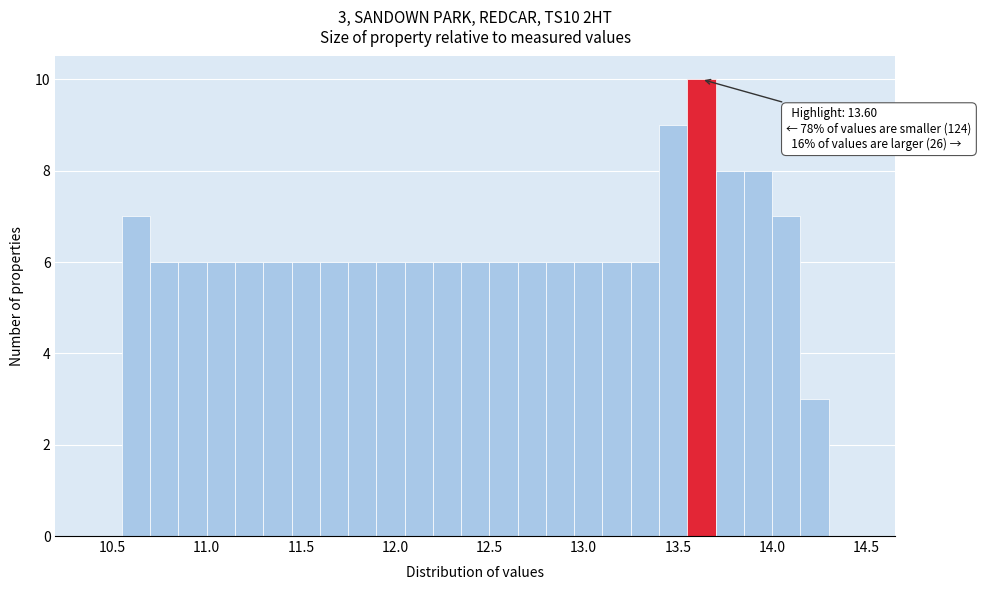

Around what value on the x-axis is the tallest bar? Give the approximate position of its centre, as read against the axis.

13.65